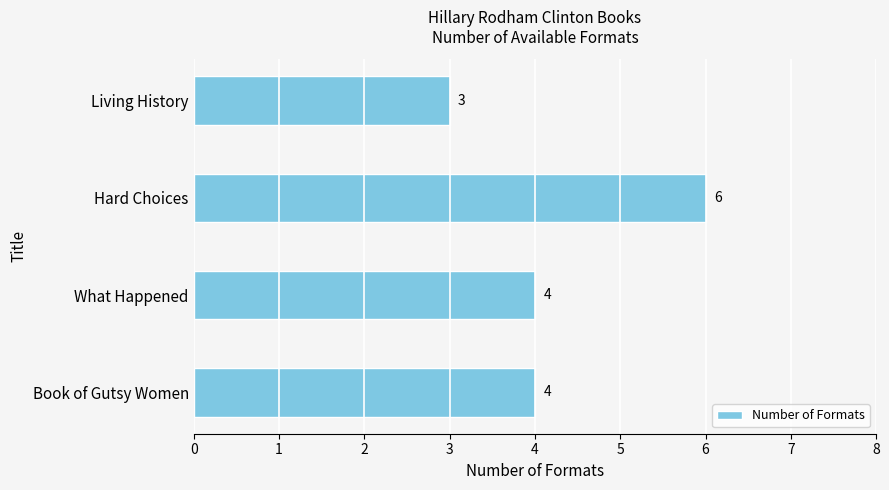

Count the number of data series in this chart.

1